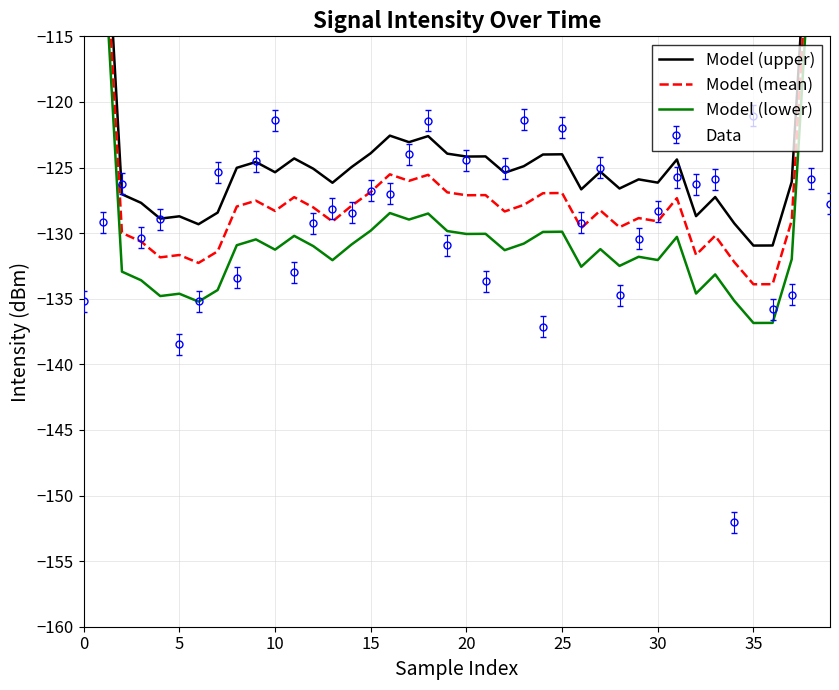

What is the total value across all series at 31?

-382.0